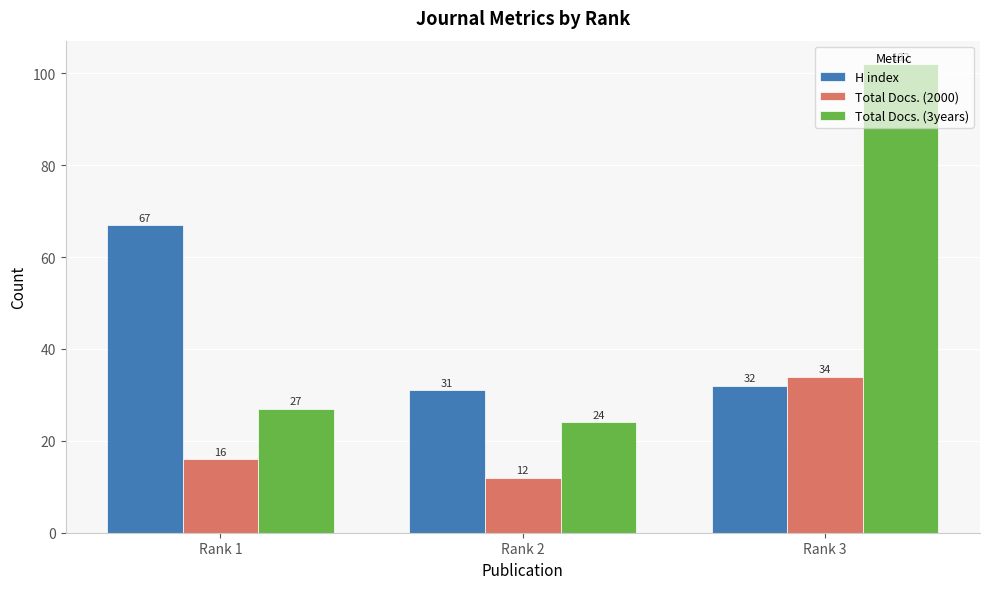

Where is Total Docs. (3years) nearest to the value 63?

Rank 1